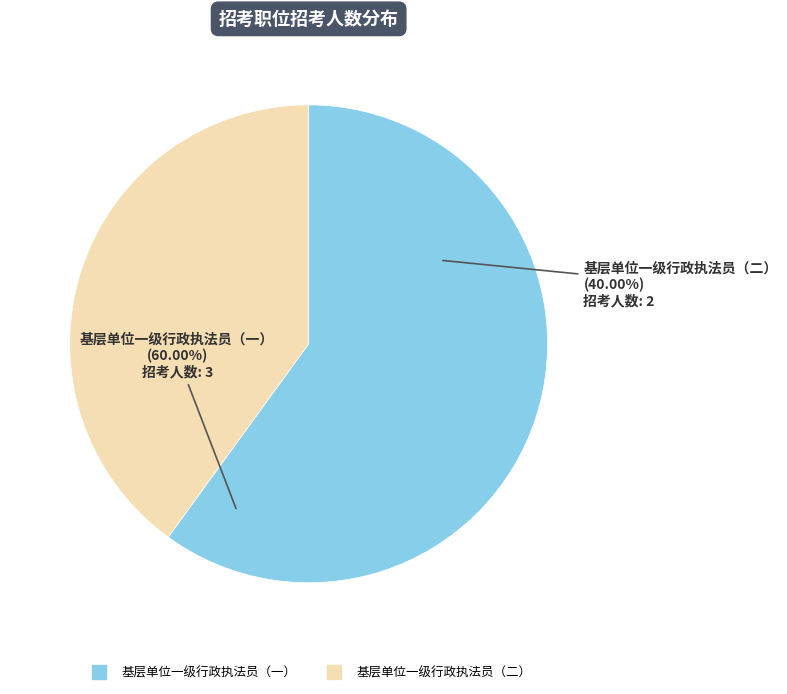

Does 基层单位一级行政执法员（二） account for over 50% of the chart?

No